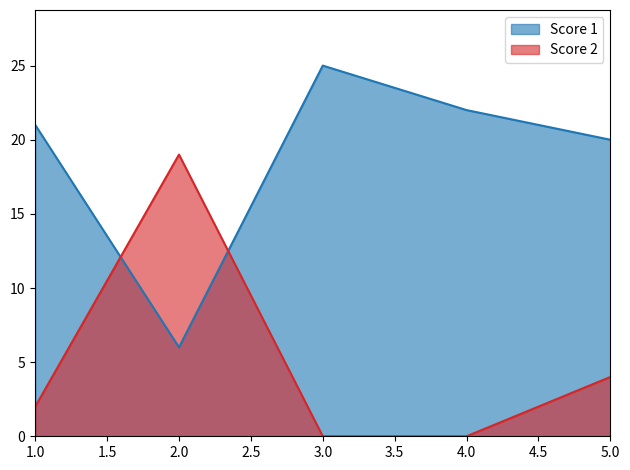

What is the maximum value for Score 1?

25